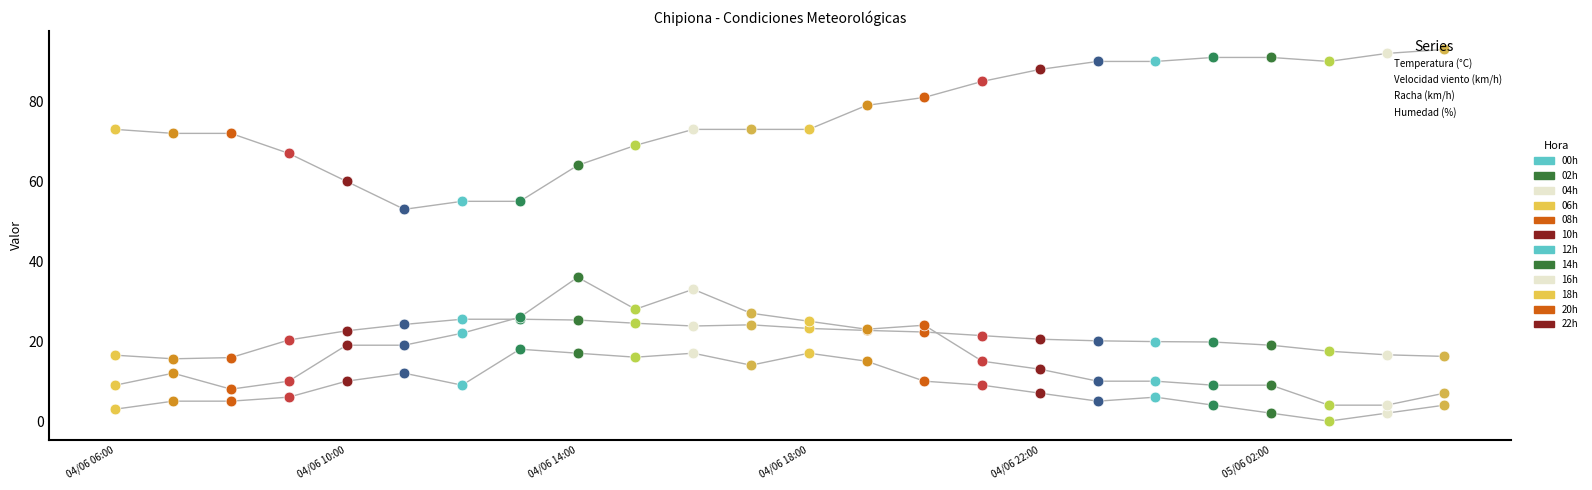

Which series has the largest Y range (max minus min)?

Humedad (%)